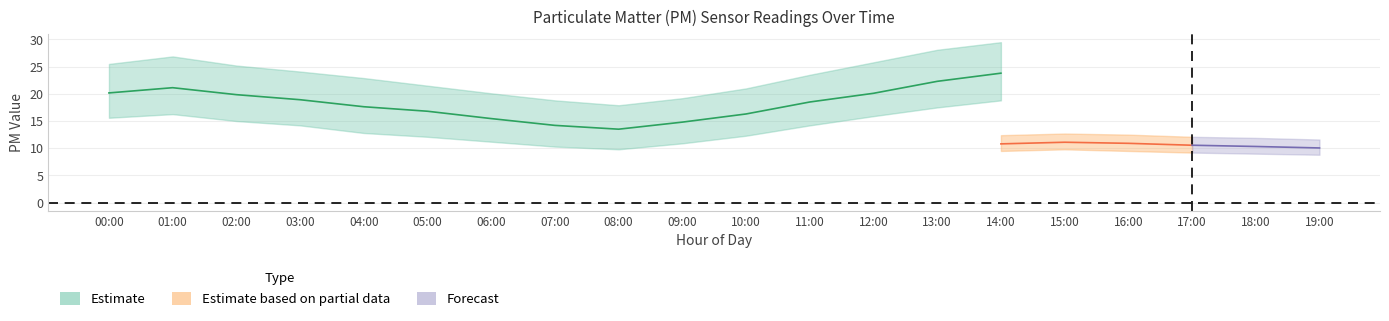

What is the label of the 4th point from the right?

16:00